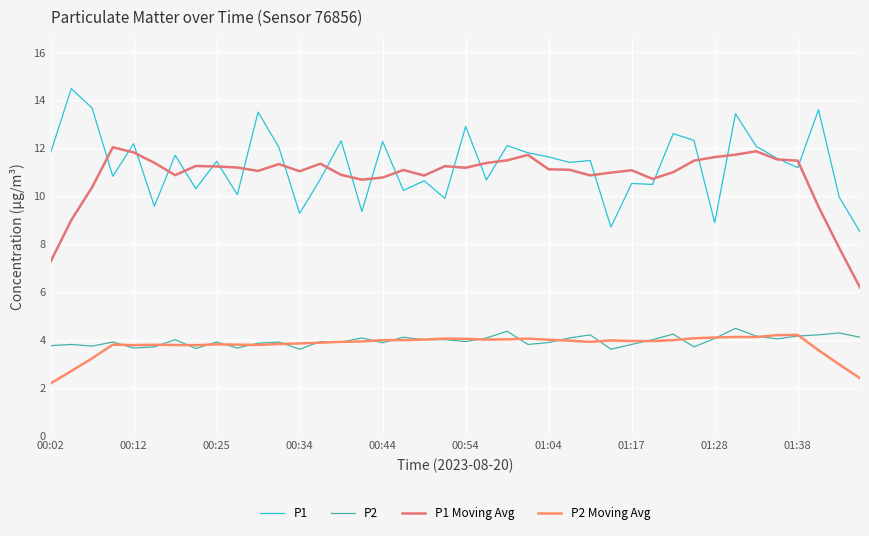

Which label corresponds to the smallest value in the chart?

00:02